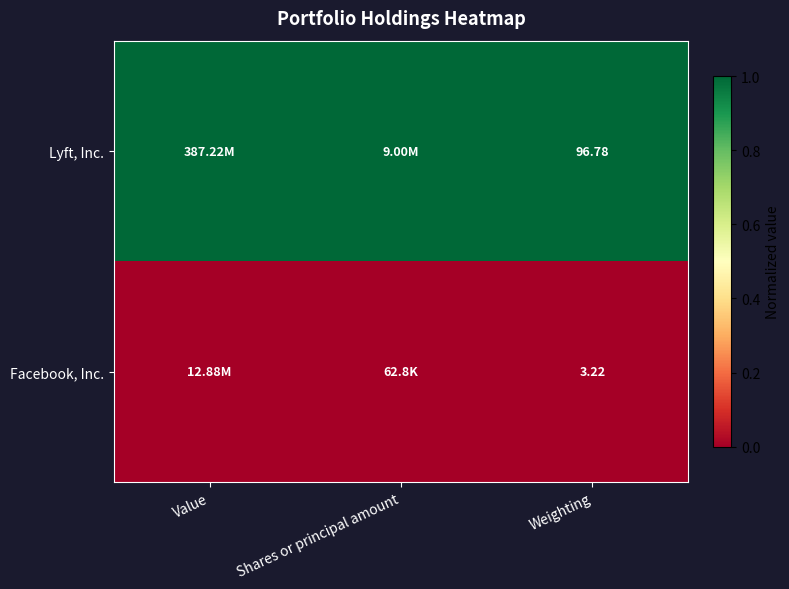

Where is Facebook, Inc. nearest to the value 0?

Value